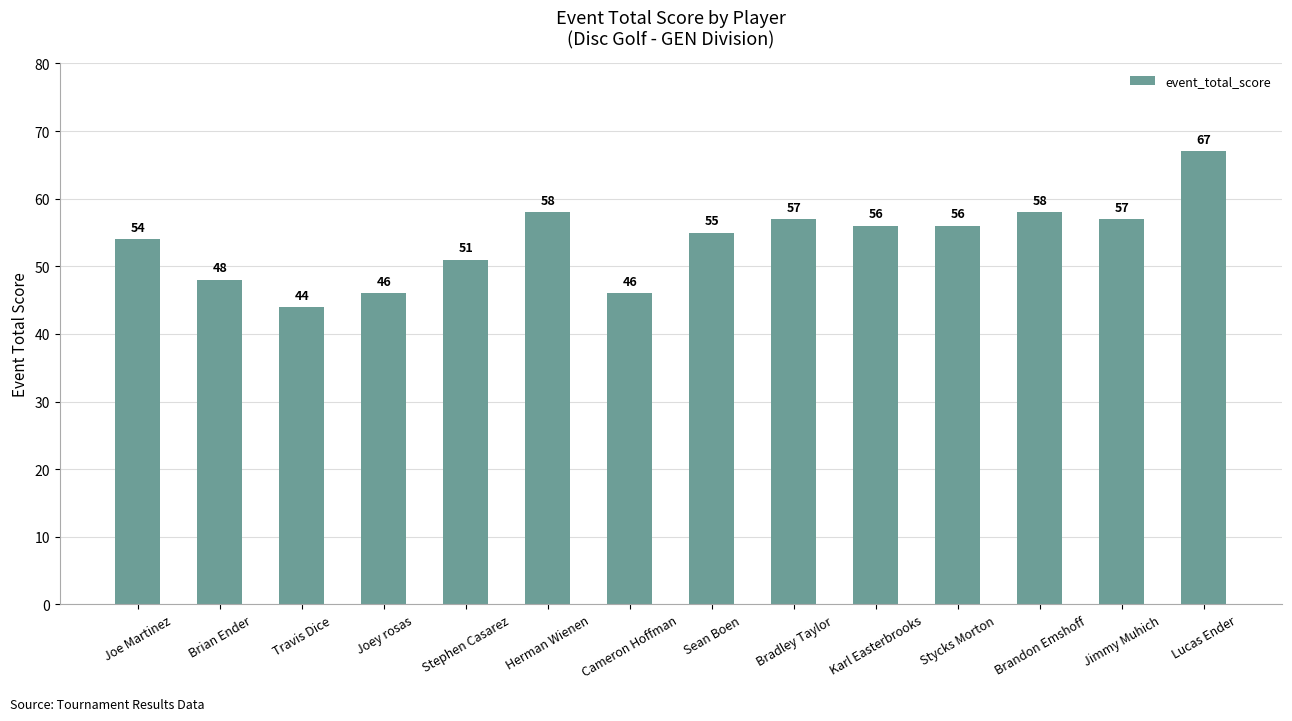

How many data points does each series have?

14